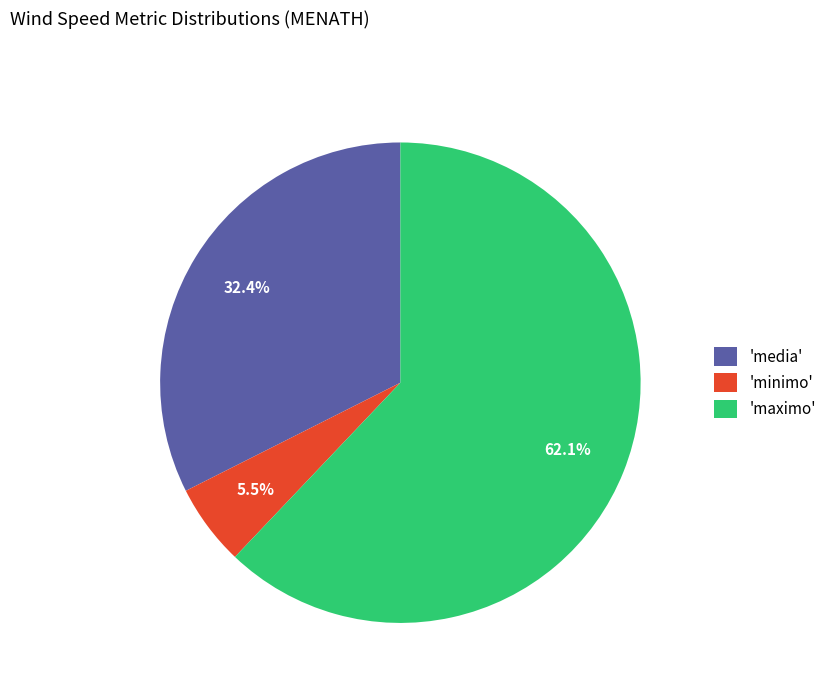

How many segments does this pie chart have?

3